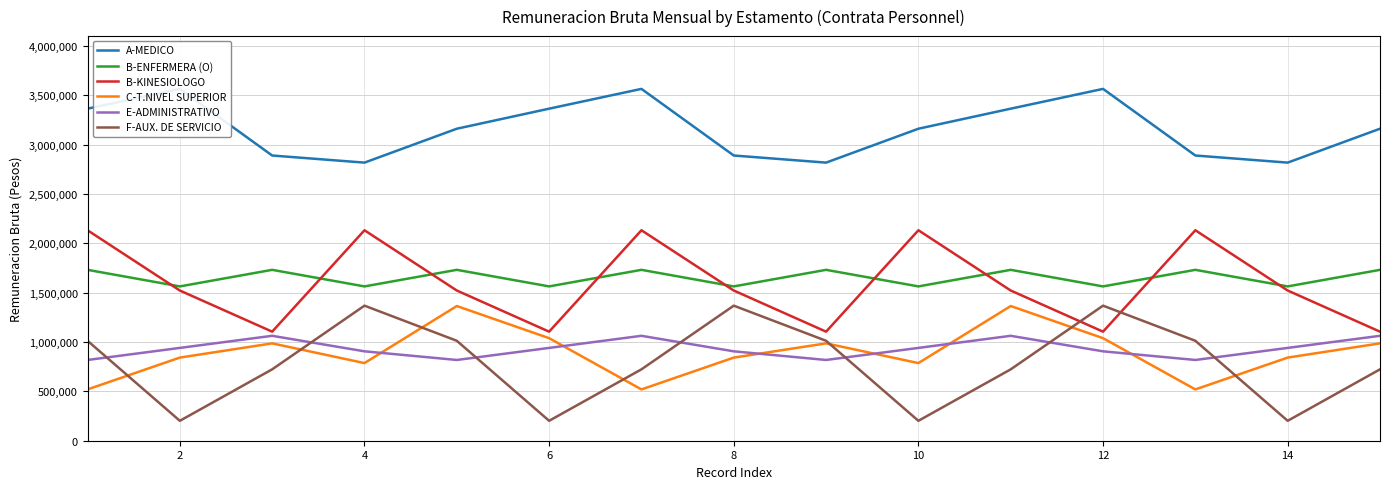

Where is B-KINESIOLOGO nearest to the value 1618864?

2